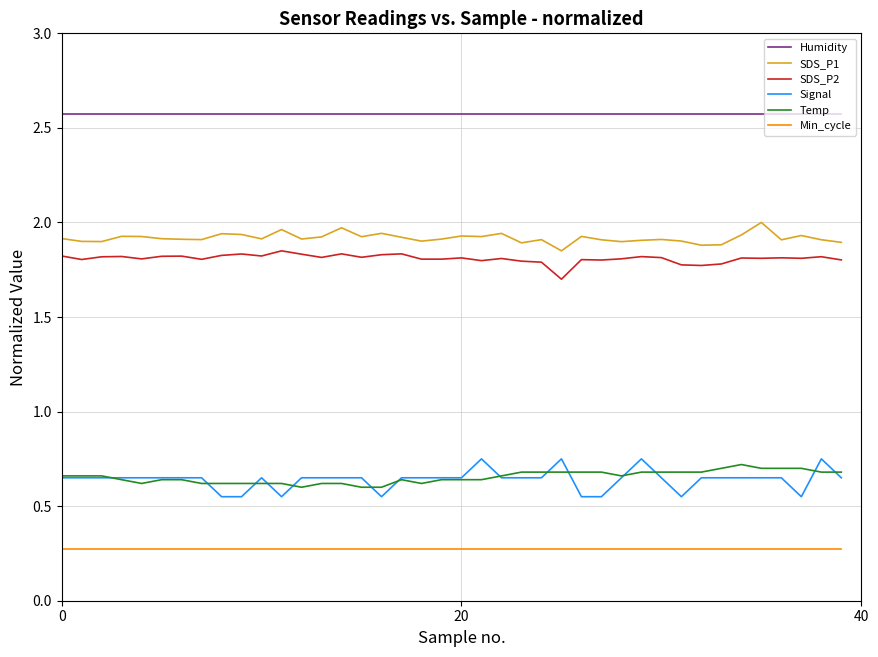

Which series has the largest total across all categories?

Humidity